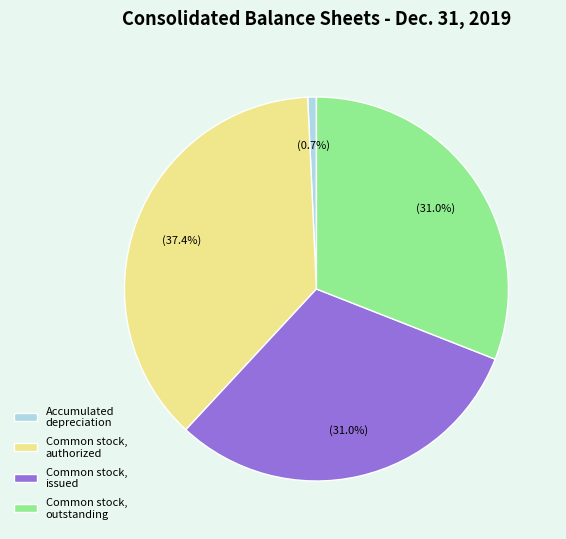

What percentage do Common stock, issued and Accumulated depreciation together represent?

31.7%